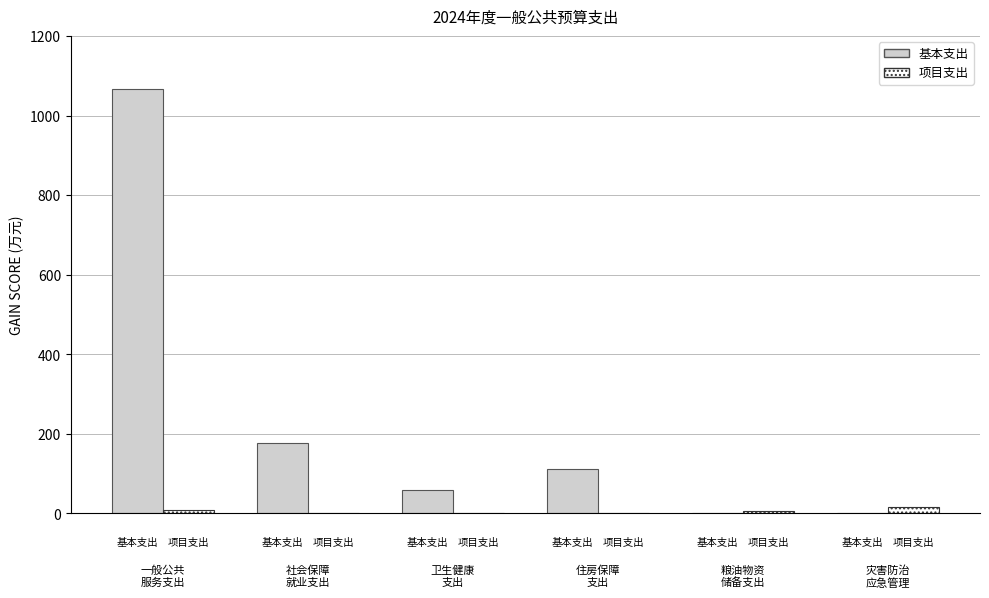

What is the maximum value shown in the chart?

1067.2